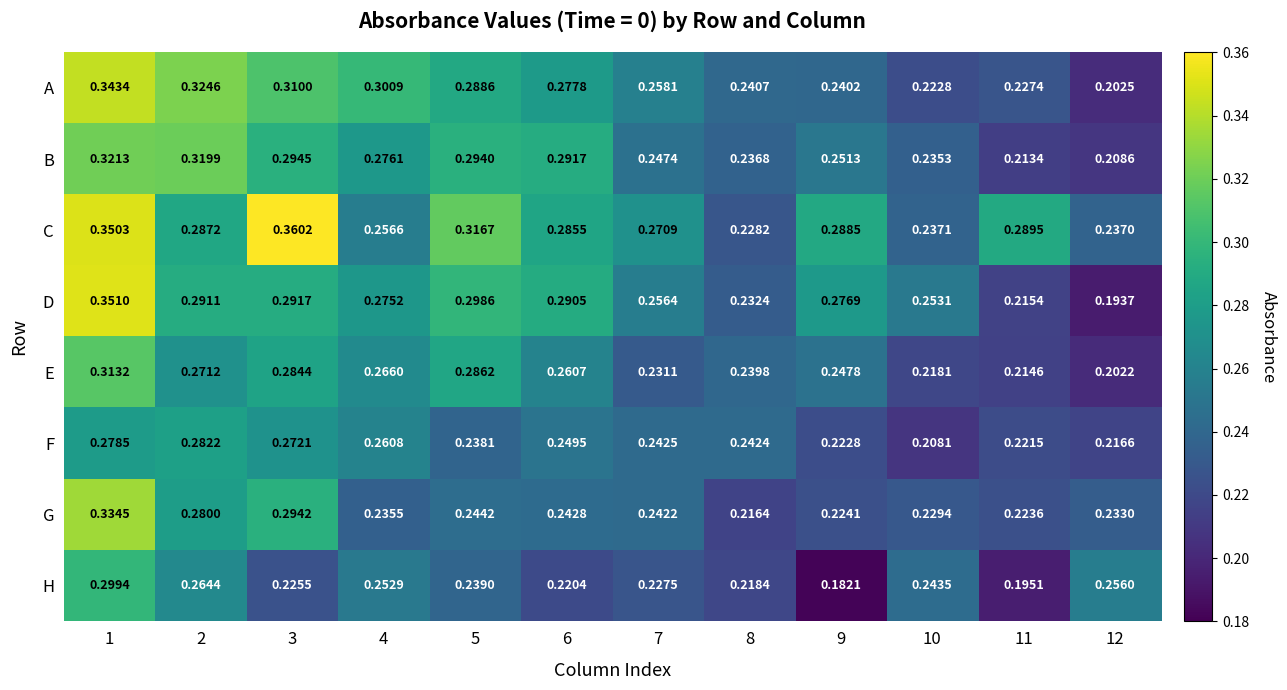

At how many categories does at least one series exceed 0?

12